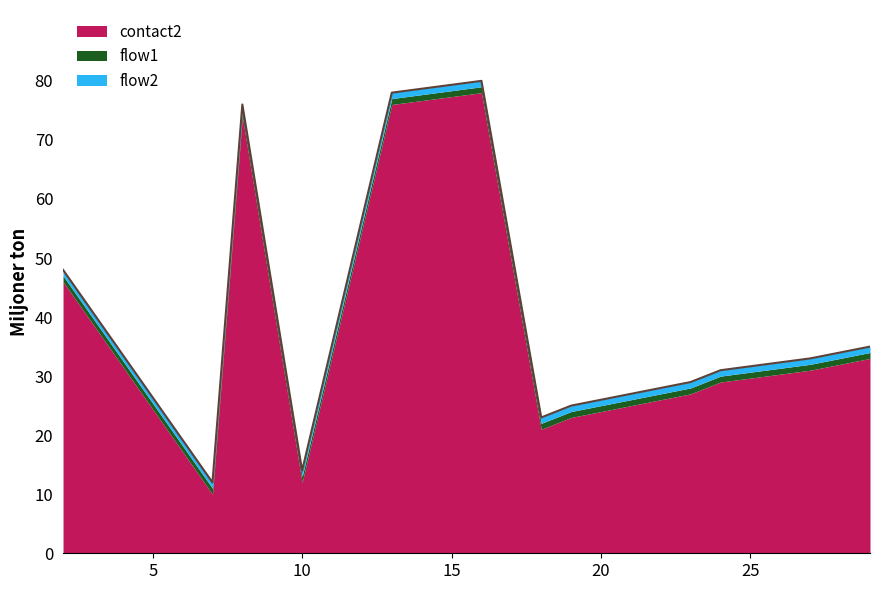

What is the approximate value of flow2 at 8?

1